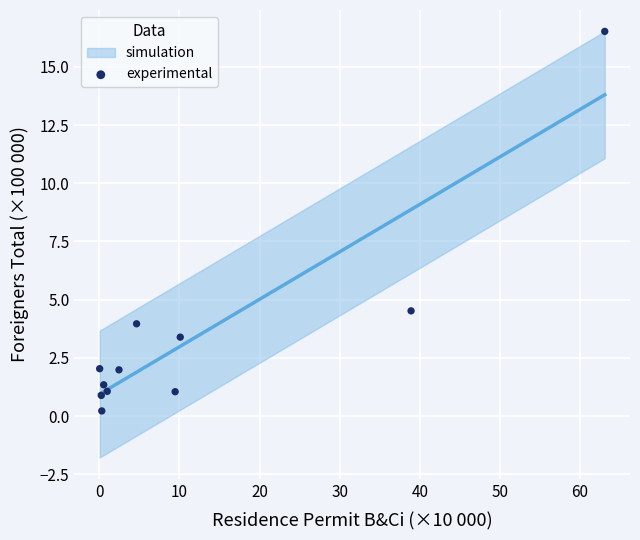

What Y value in the scatter plot is closest to 8?

4.5